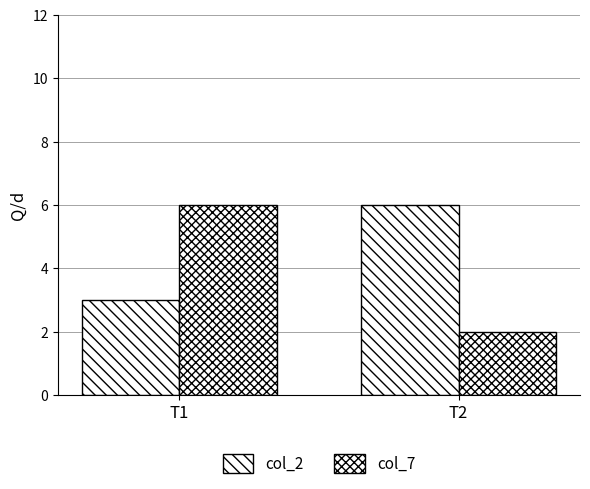

How many data points in col_2 are less than 6?

1